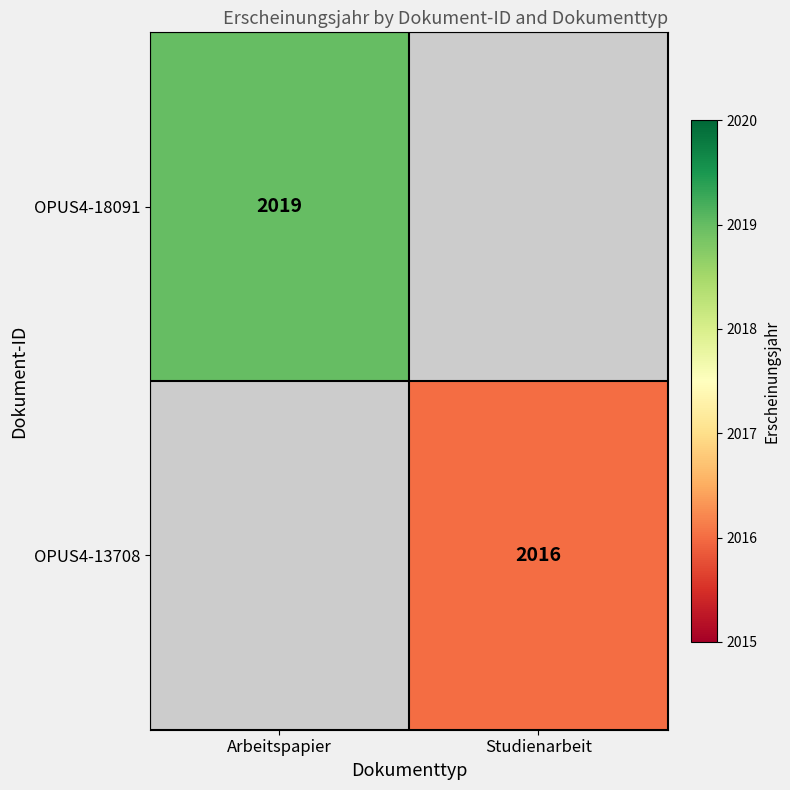

Is it true that OPUS4-18091 equals 1049.2 at Arbeitspapier?

False